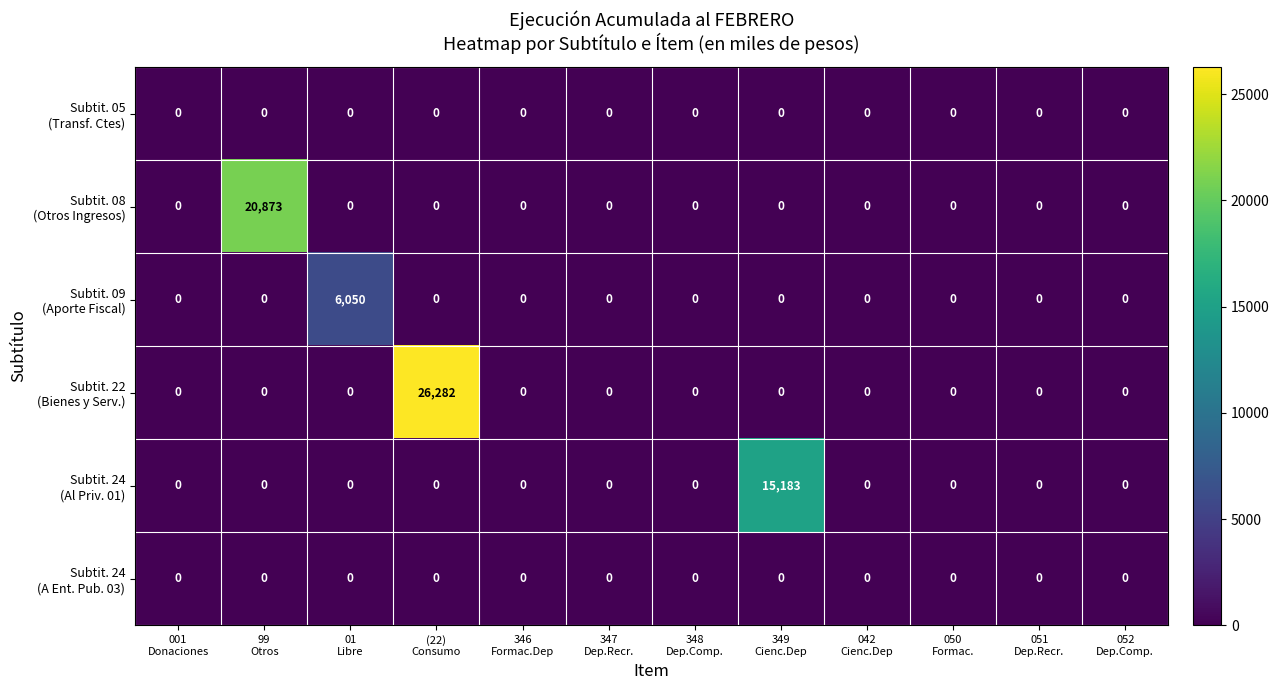

At how many categories does at least one series exceed 19027?

2